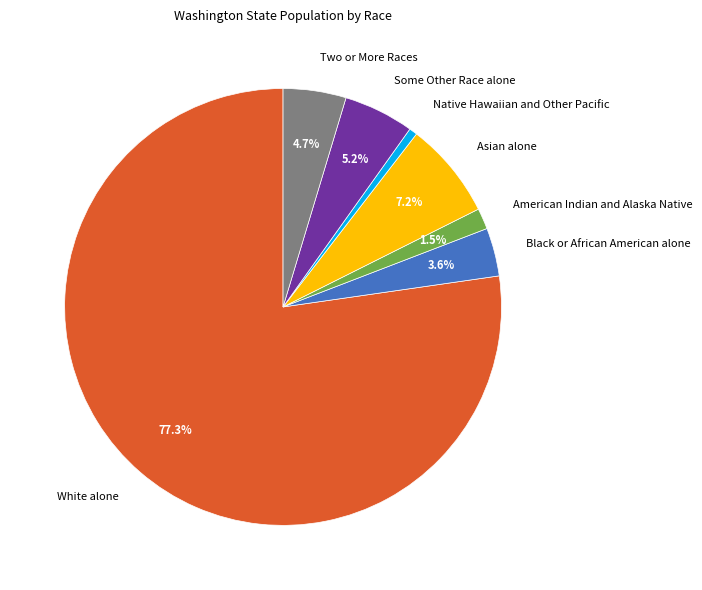

What percentage is the Native Hawaiian and Other Pacific slice, to the nearest percent?

1%